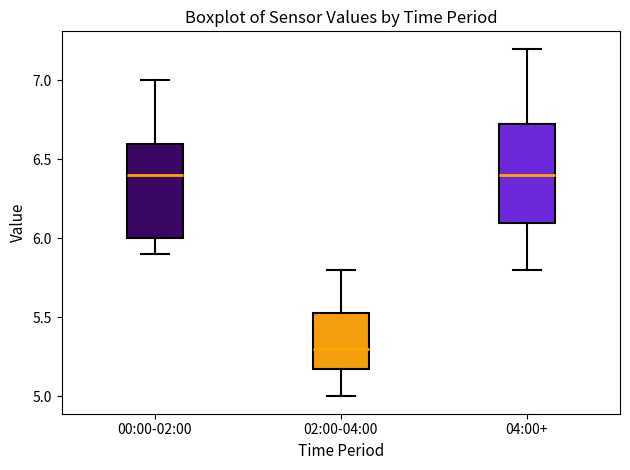

Where does the lower whisker of the box for 00:00-02:00 end on the y-axis? The values are not printed on the chart, so give them approximately, as read against the axis.

5.90